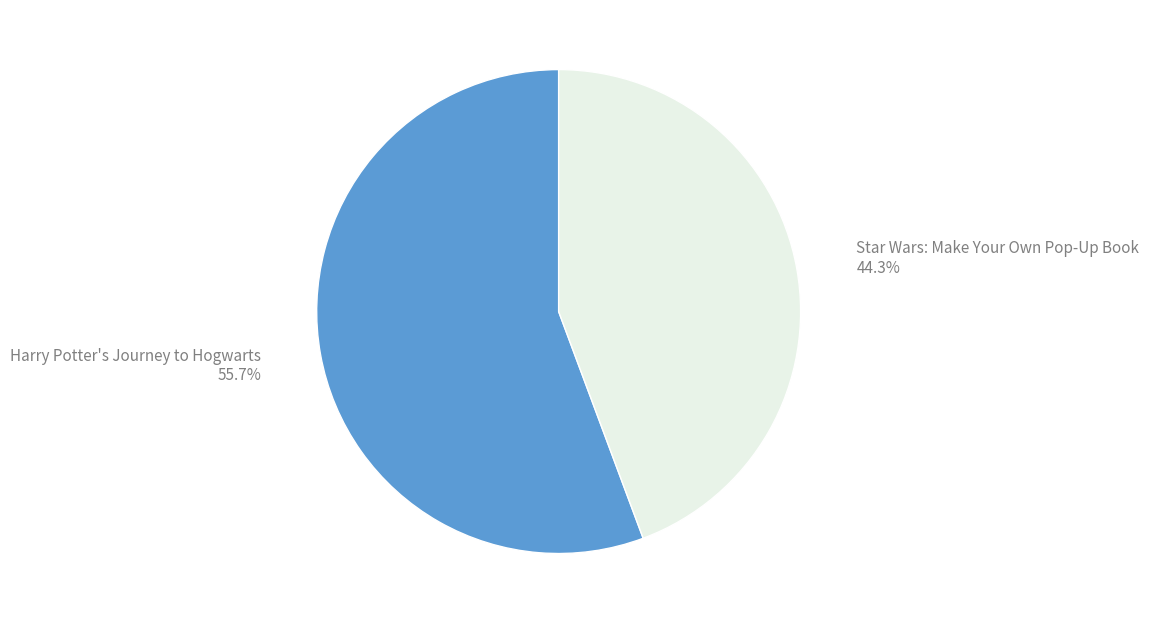

Which slice is the largest?

Harry Potter's Journey to Hogwarts